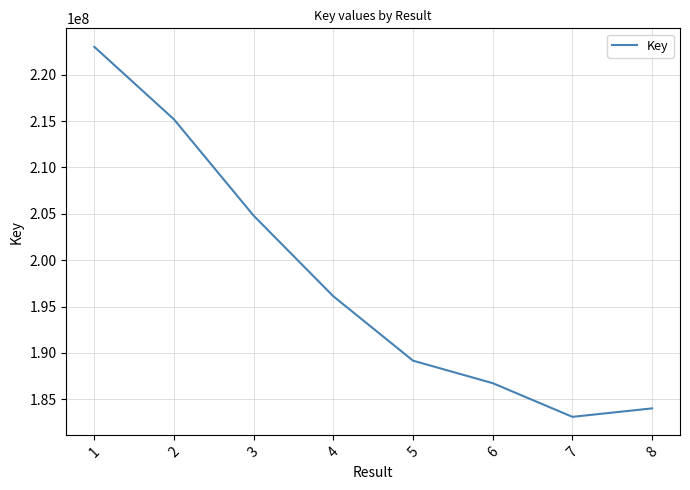

How many values are below 196111386?

4